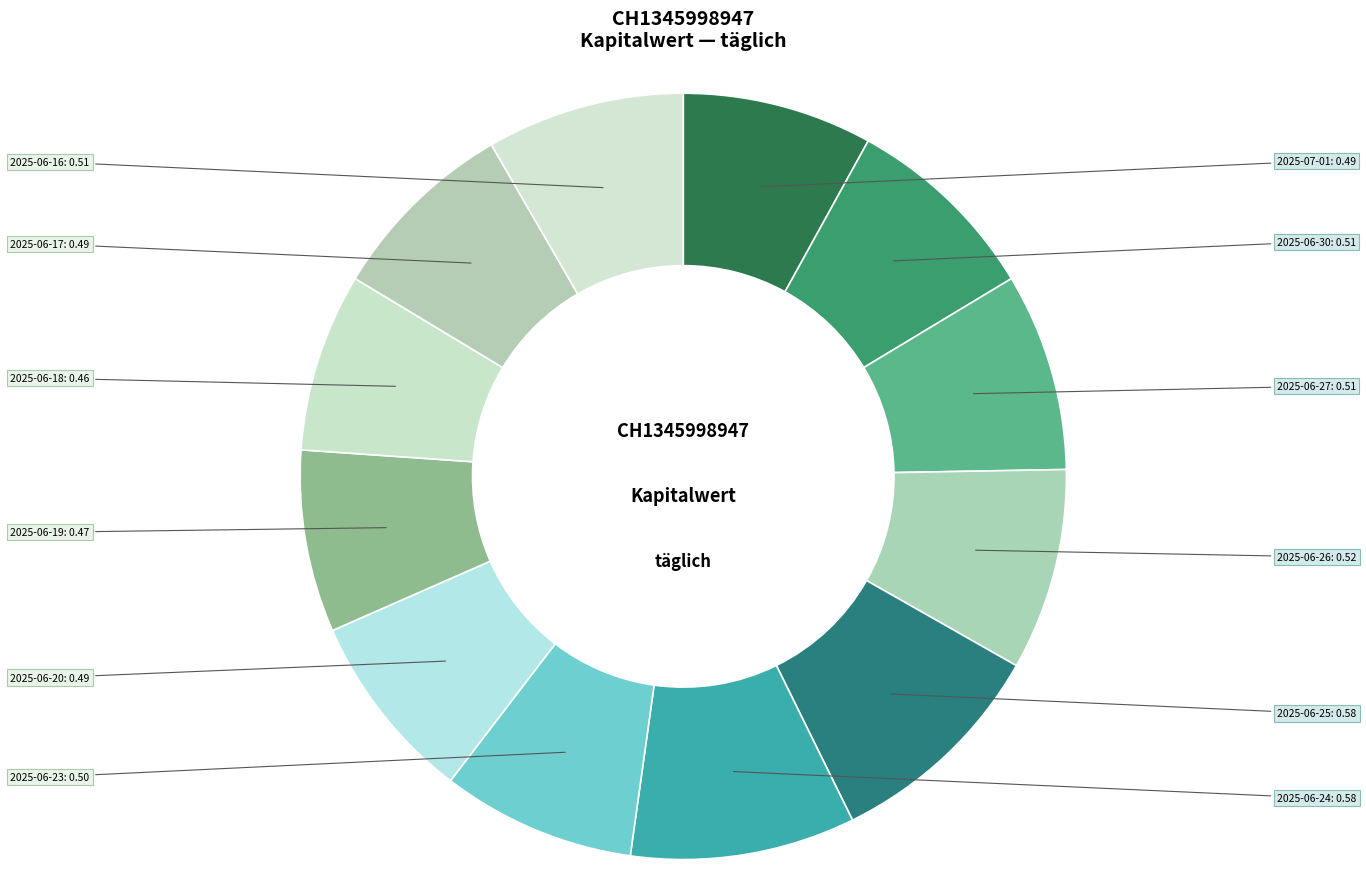

Is there any slice that represents more than half of the pie?

No